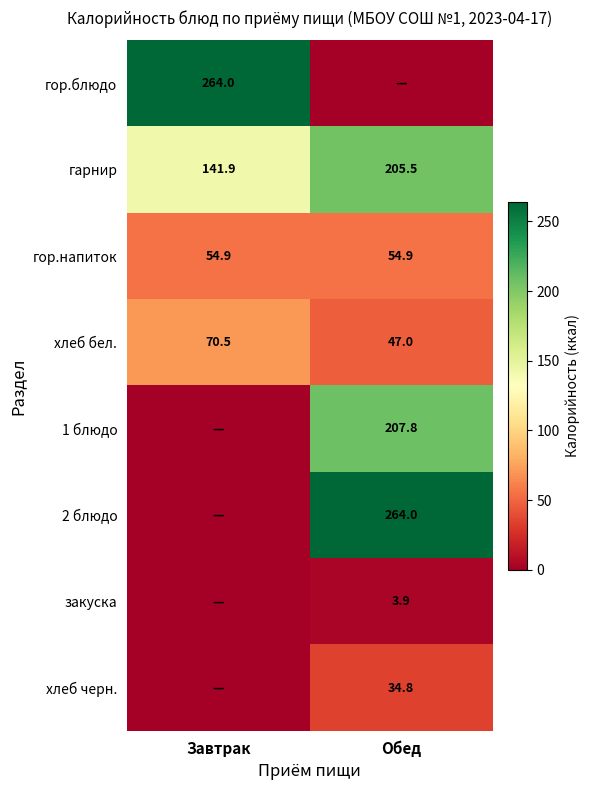

Which has a higher value, Обед or Завтрак?

Завтрак